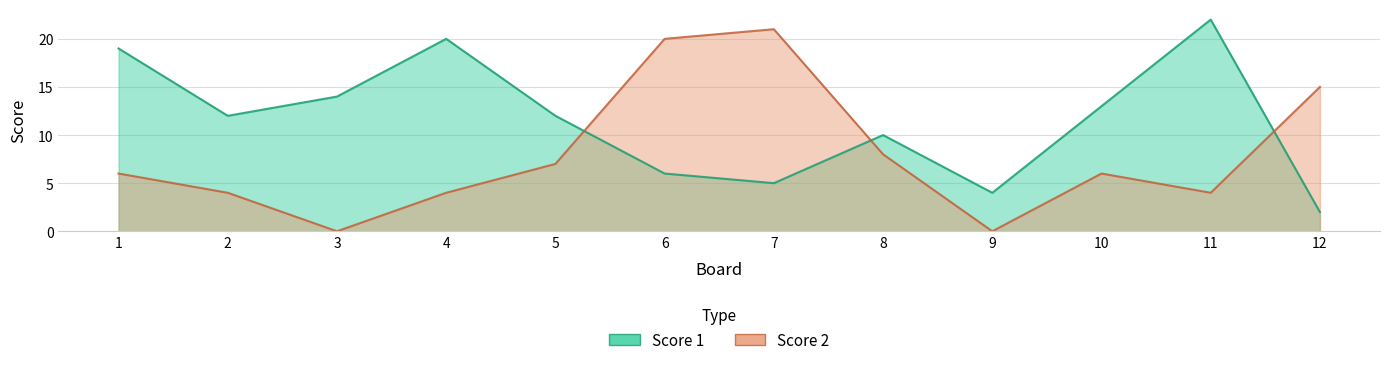

True or false: Score 1 and Score 2 intersect in this chart.

True